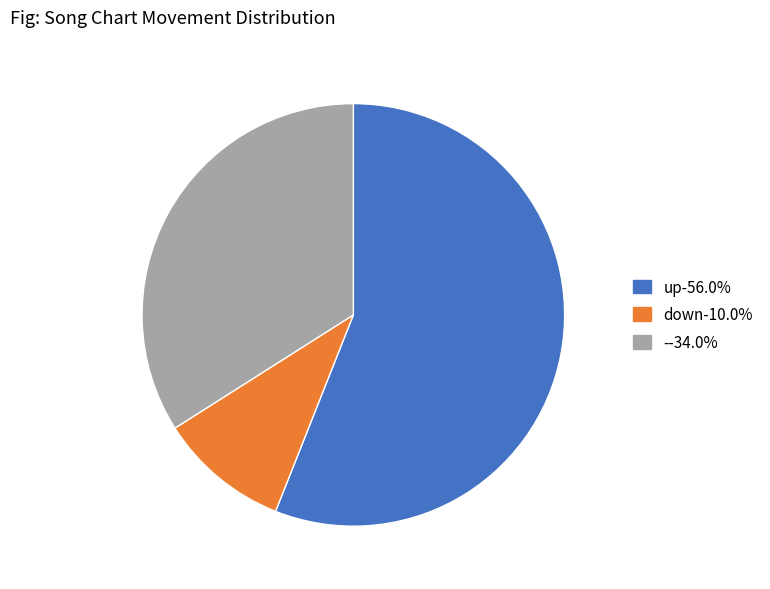

Which slice is the smallest?

down